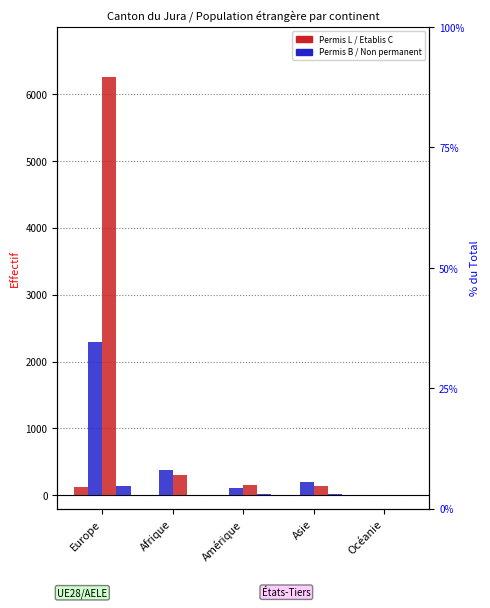

Is it true that Permis L (Total) equals 1 at Afrique?

True